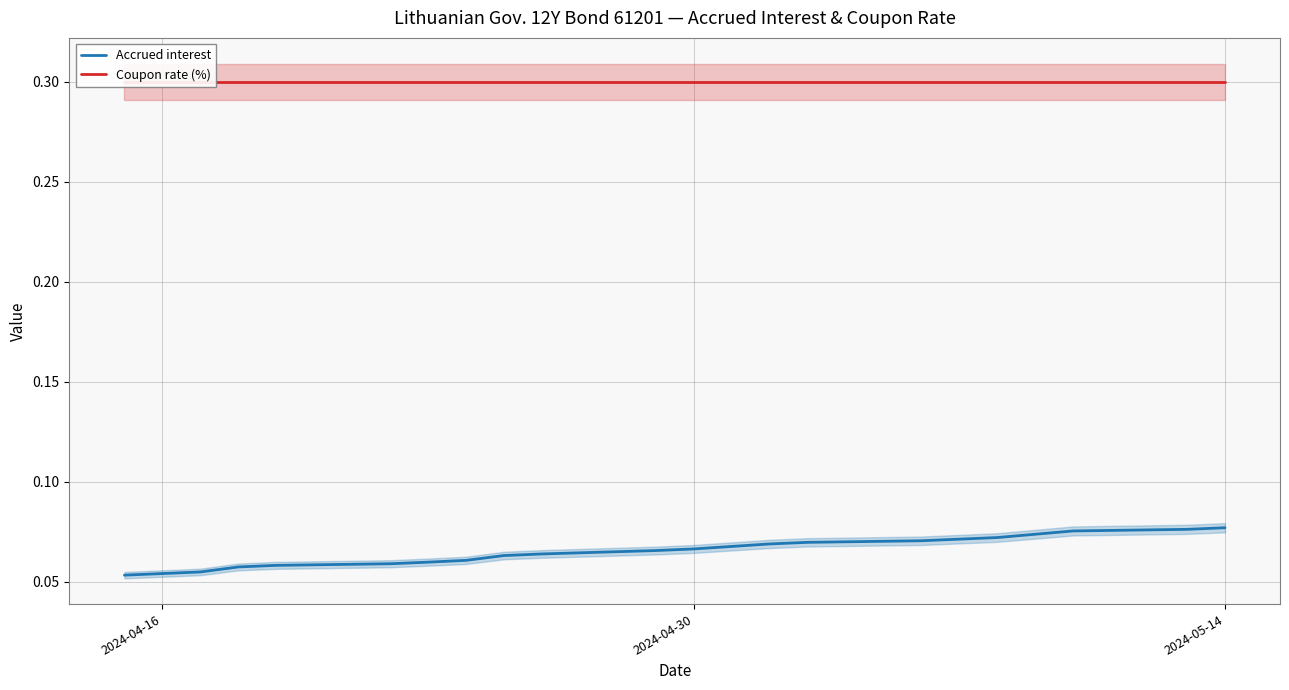

What are all the series names shown in the legend?

Accrued interest, Coupon rate (%)